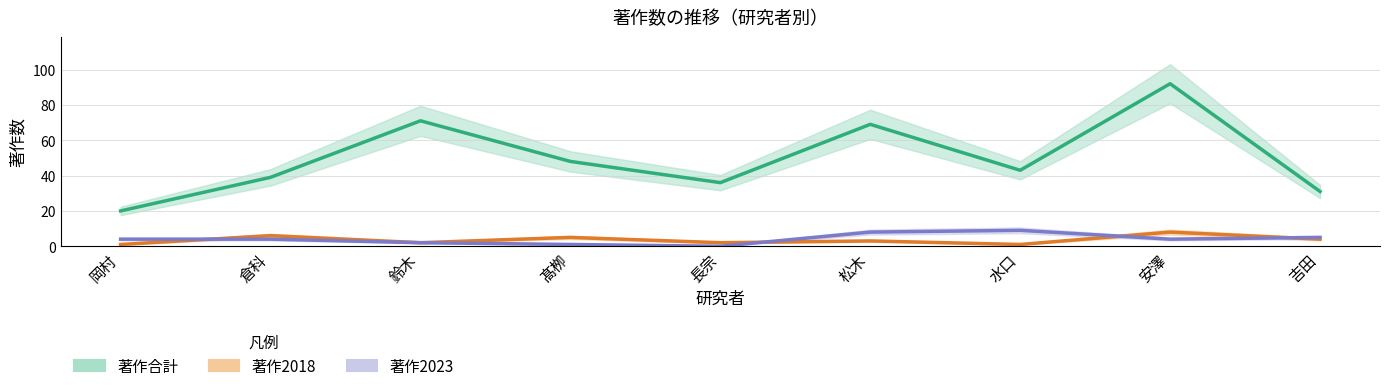

The 著作合計 series shows 14 at 髙栁. True or false?

False